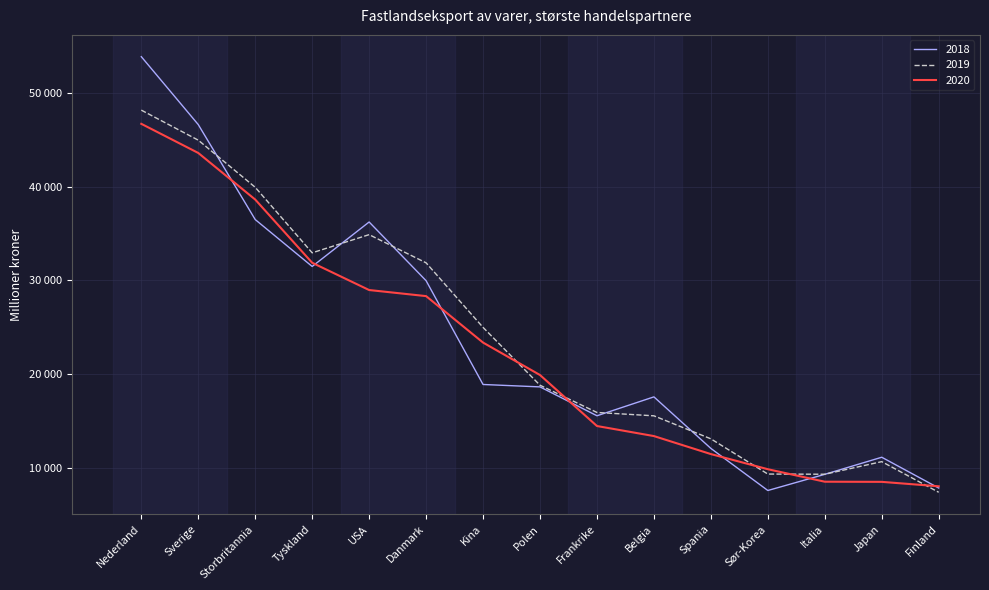

What is the difference between the highest and lowest values at Japan?

2624